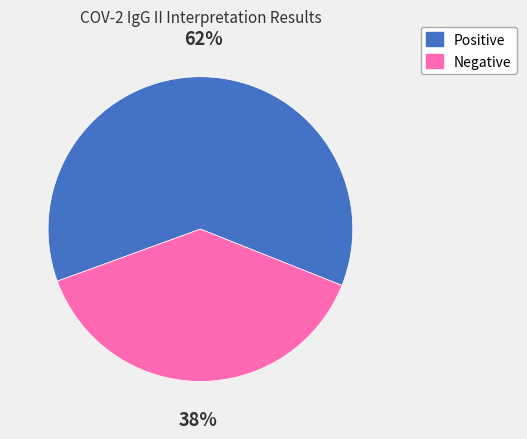

The Negative slice represents 28% of the pie. True or false?

False